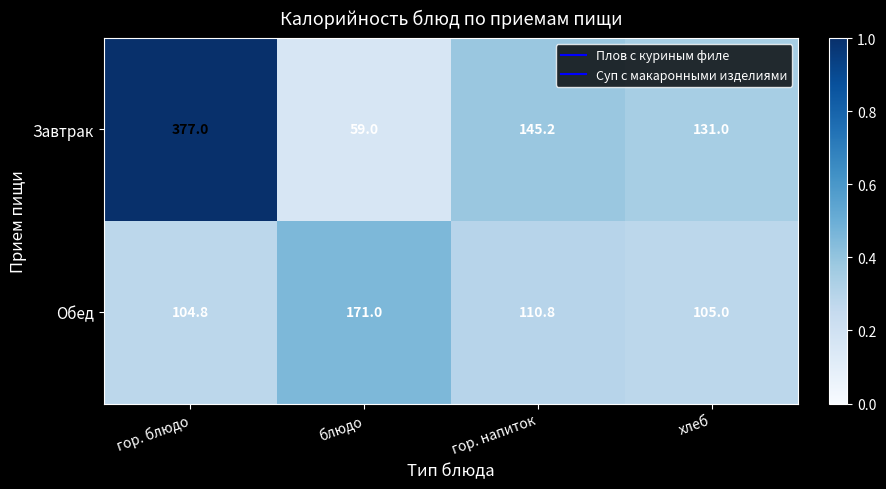

Reading left to right, extract all data points from this chart.

Завтрак: гор. блюдо=377.0	блюдо=59.0	гор. напиток=145.2	хлеб=131.0
Обед: гор. блюдо=104.8	блюдо=171.0	гор. напиток=110.8	хлеб=105.0